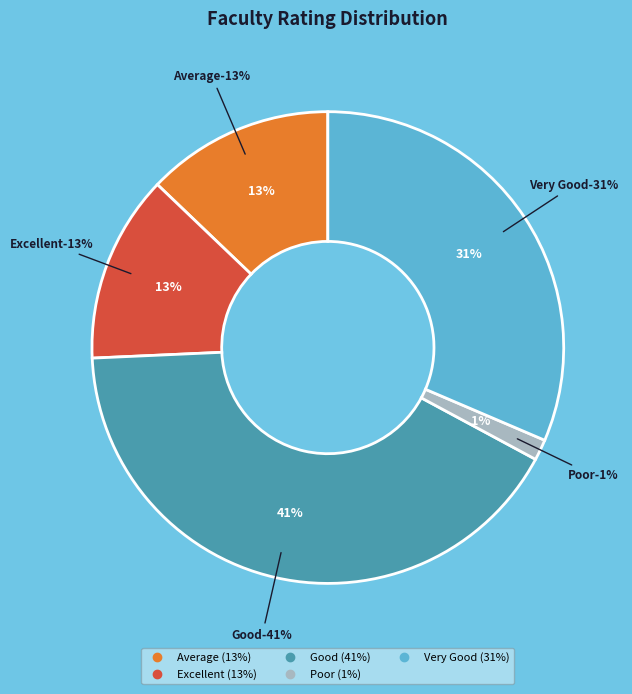

Is it true that Good is 41% of the pie?

True